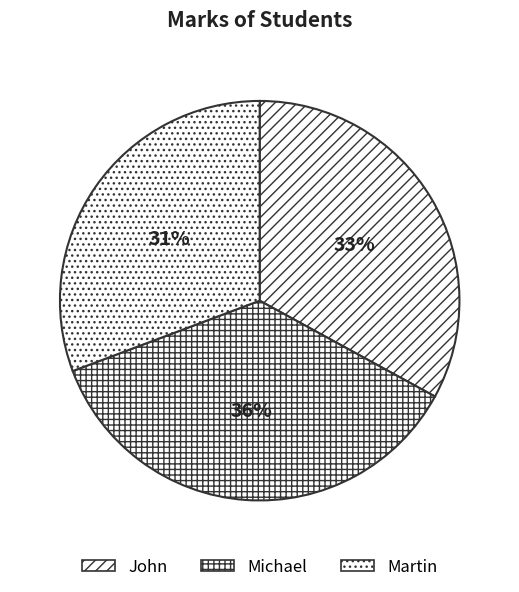

To the nearest percent, what is the difference between the Michael and John slice percentages?

3%